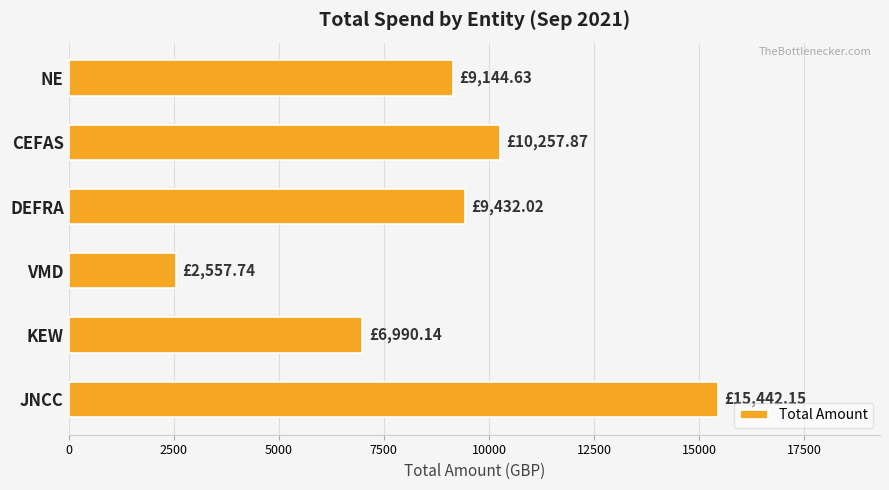

Rank the categories by value from lowest to highest.

VMD, KEW, NE, DEFRA, CEFAS, JNCC